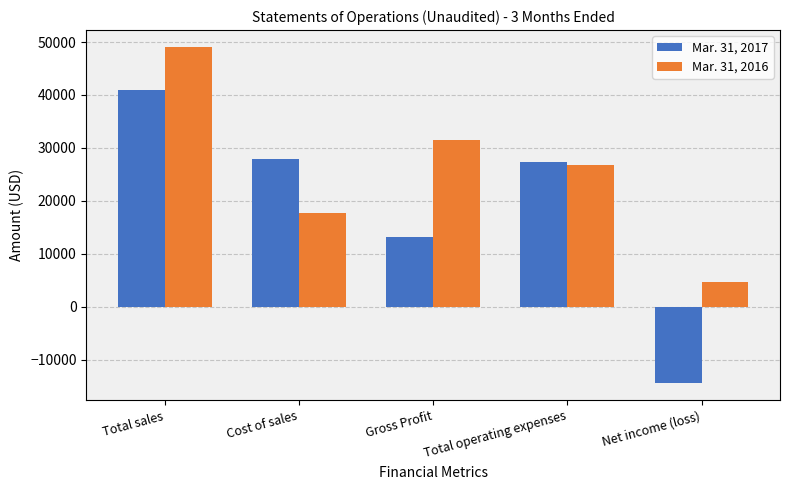

What is the lowest value of the Mar. 31, 2017 series?

-14509